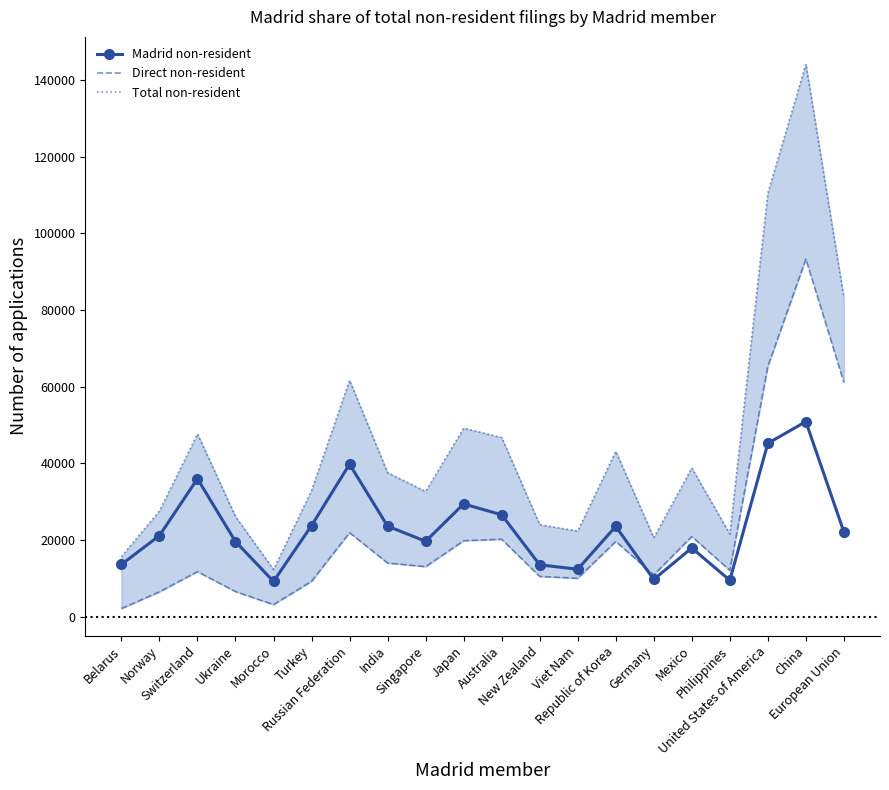

Where is Direct non-resident nearest to the value 47676?

European Union